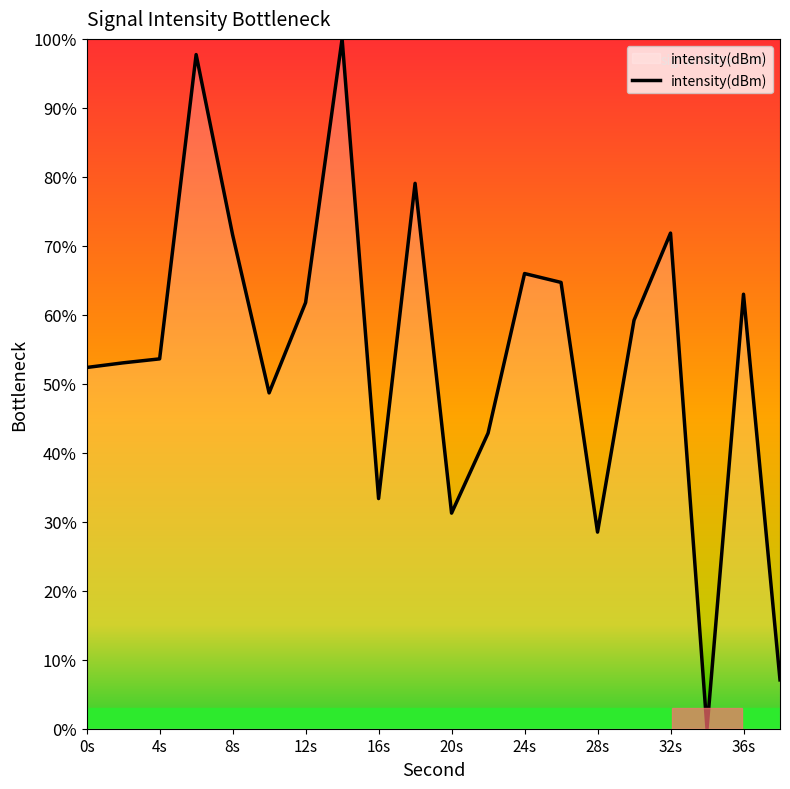

What is the difference between the maximum and minimum values?

100.0